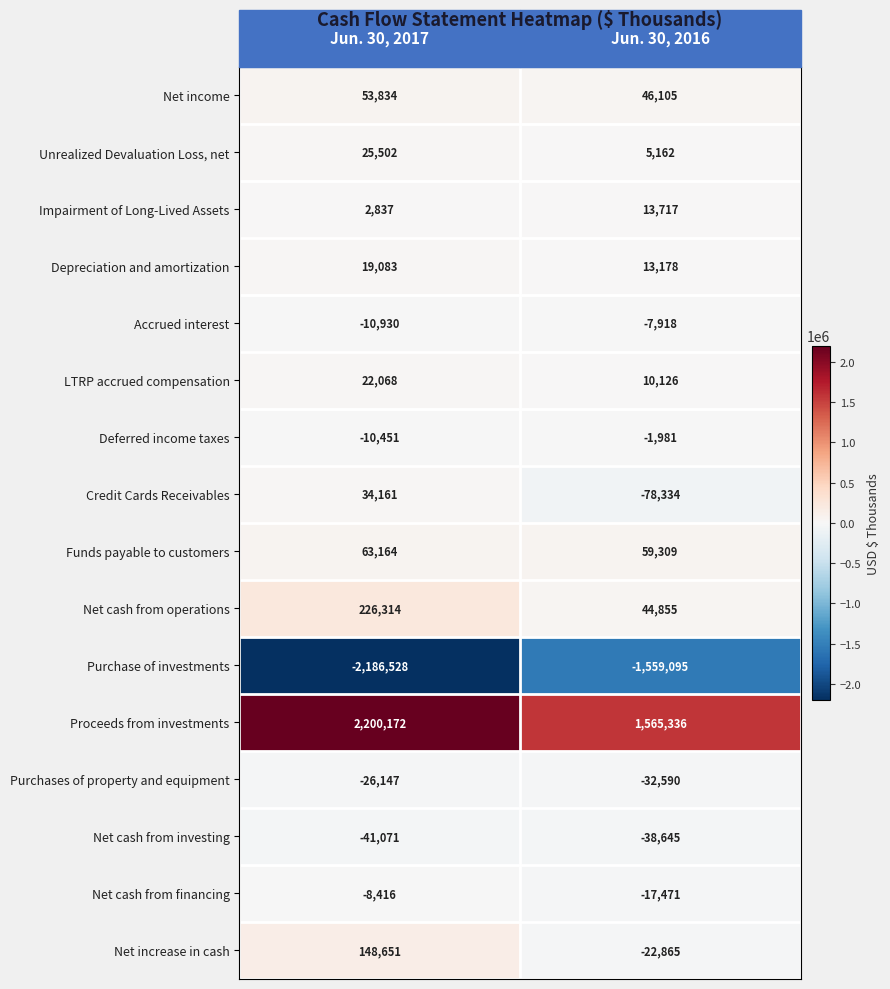

What is the difference between the maximum and minimum values in the Purchases of property and equipment series?

6443